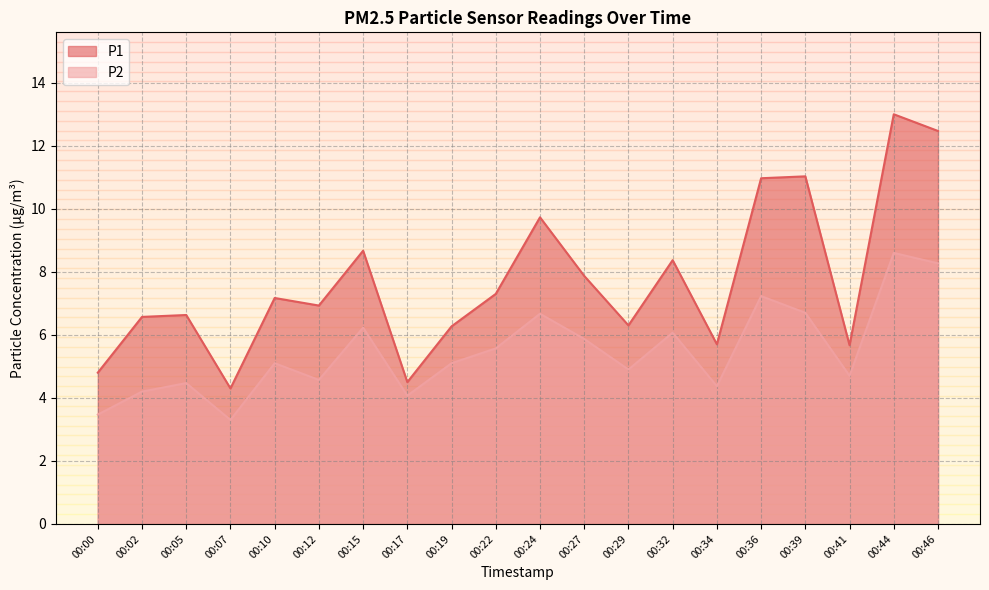

True or false: P2 and P1 cross at least once.

False